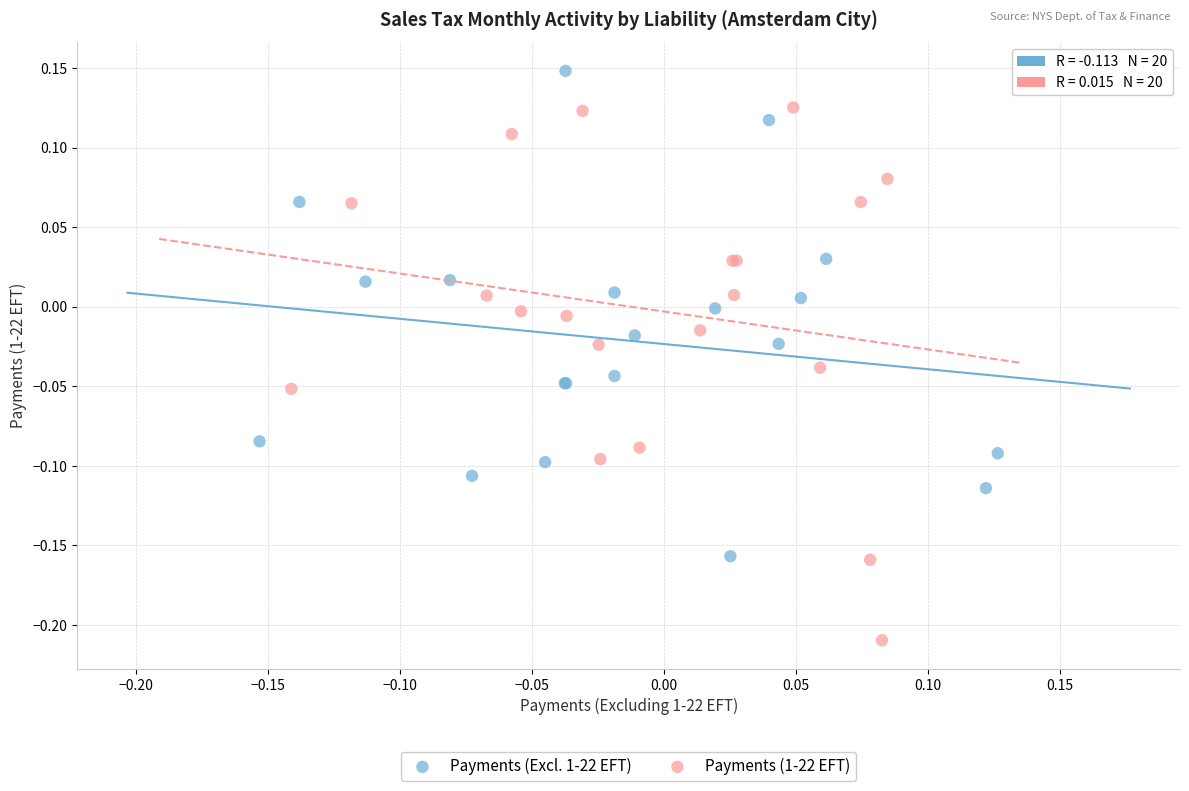

Which series contains the highest Y value?

Payments (Excl. 1-22 EFT)